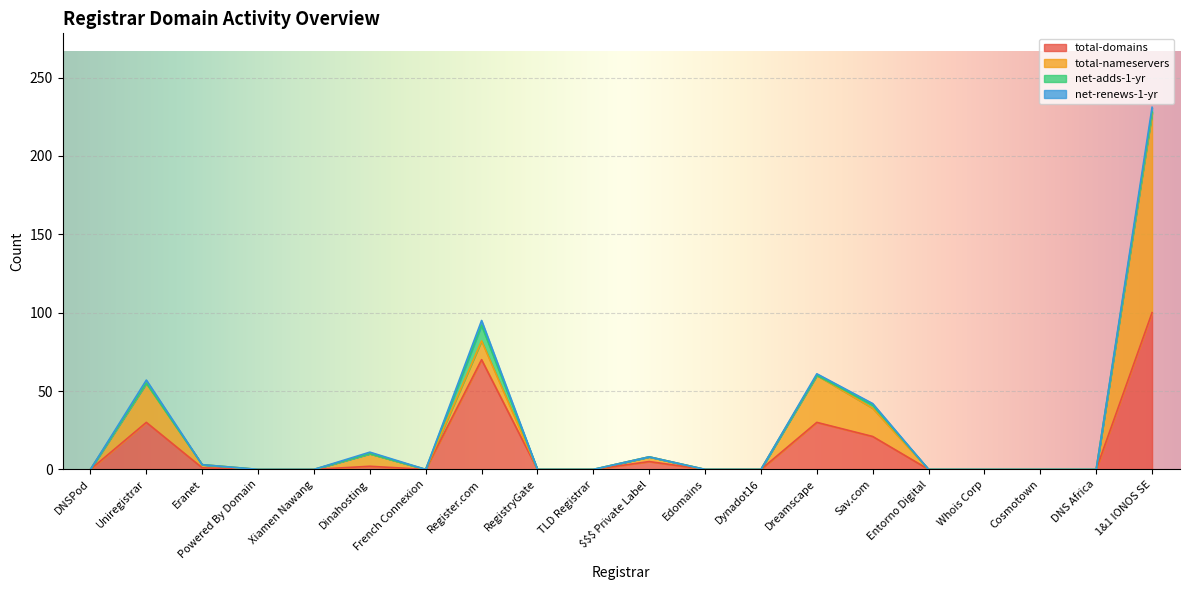

Between Uniregistrar and DNS Africa, which series saw the biggest shift?

total-domains